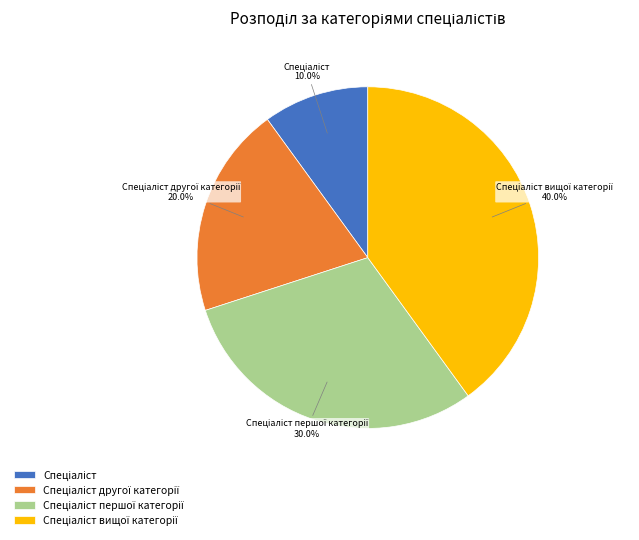

Is there any slice that represents more than half of the pie?

No